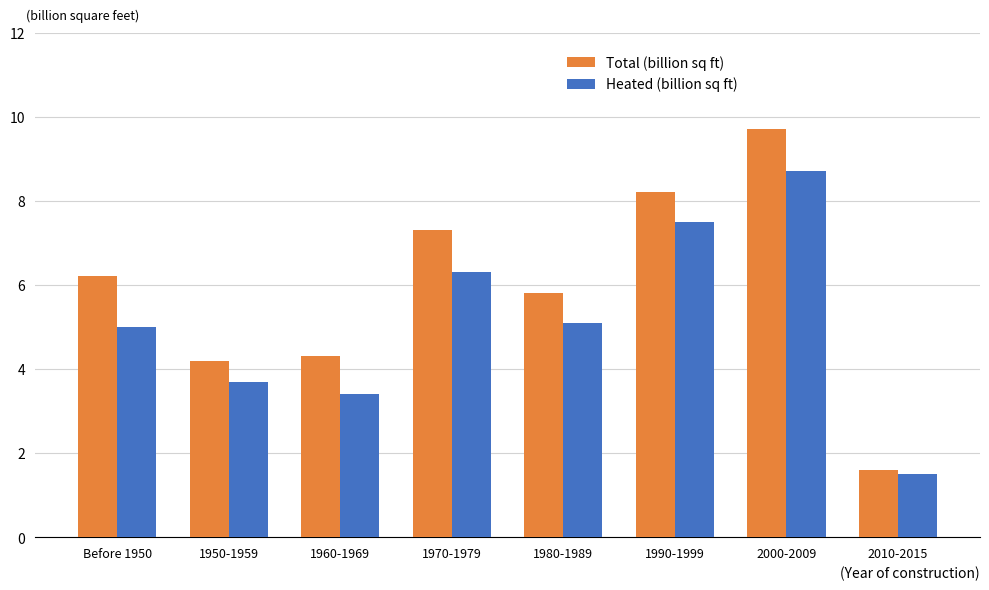

Reading left to right, transcribe all the data shown in this chart.

Total (billion sq ft): Before 1950=6.2	1950-1959=4.2	1960-1969=4.3	1970-1979=7.3	1980-1989=5.8	1990-1999=8.2	2000-2009=9.7	2010-2015=1.6
Heated (billion sq ft): Before 1950=5.0	1950-1959=3.7	1960-1969=3.4	1970-1979=6.3	1980-1989=5.1	1990-1999=7.5	2000-2009=8.7	2010-2015=1.5